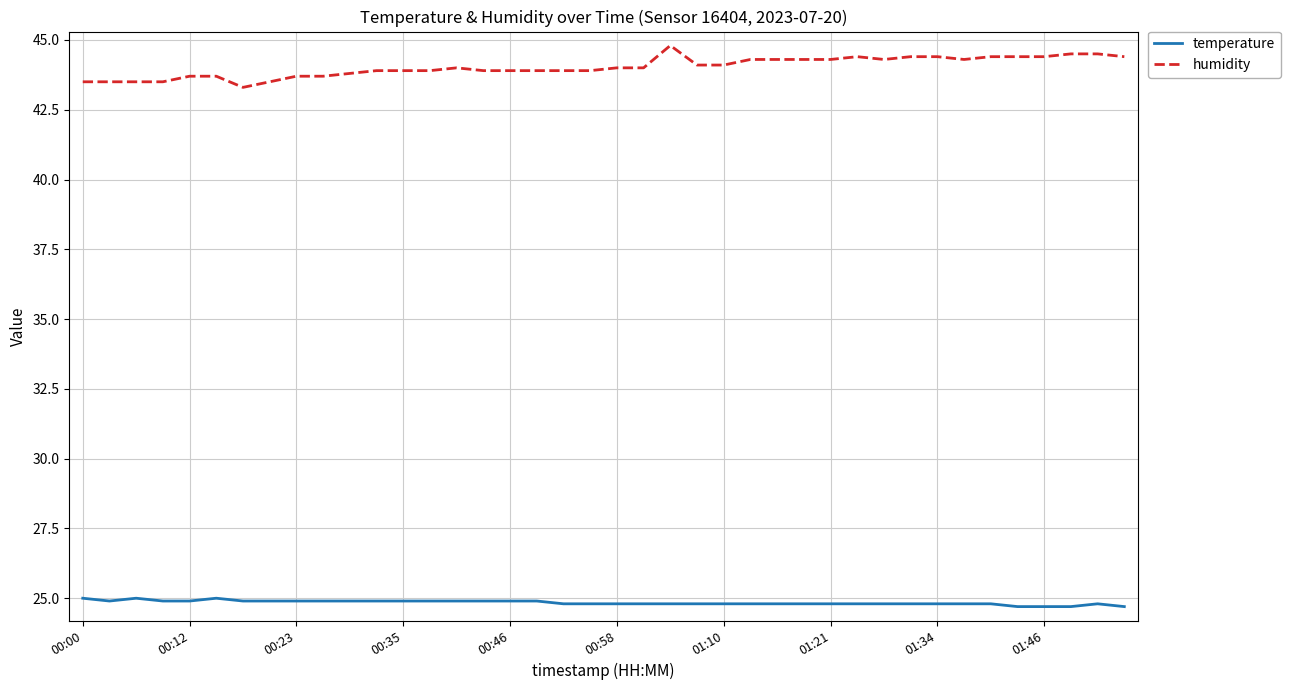

List the series in order of their overall mean, lowest first.

temperature, humidity